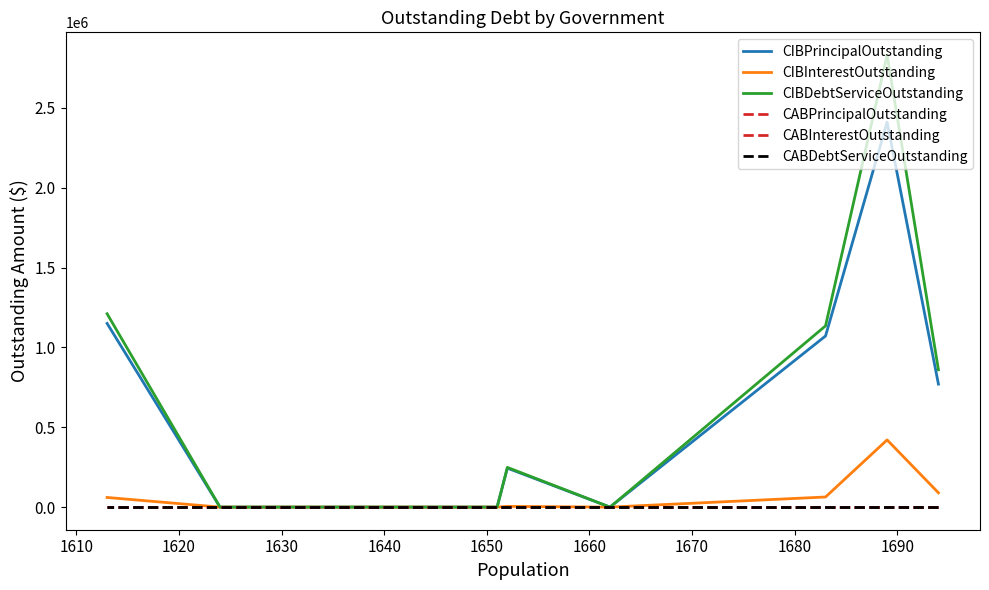

Rank the series at 1630 from lowest to highest value.

CIBPrincipalOutstanding, CIBInterestOutstanding, CIBDebtServiceOutstanding, CABPrincipalOutstanding, CABInterestOutstanding, CABDebtServiceOutstanding